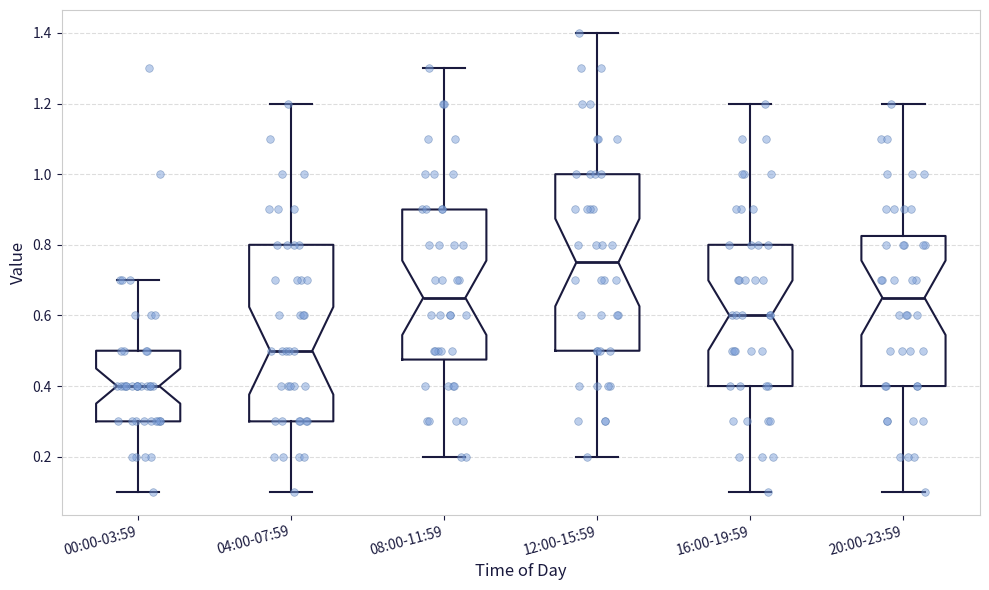

Reading left to right, transcribe this box plot: for each box, give where its median line is, the range the box spans, and where its two whiskers end, as read against the y-axis. The values are not printed on the chart, so give them approximately, as read against the axis.

00:00-03:59: median 0.40, box 0.30 to 0.50, whiskers 0.10 to 0.70
04:00-07:59: median 0.50, box 0.30 to 0.80, whiskers 0.10 to 1.20
08:00-11:59: median 0.66, box 0.48 to 0.90, whiskers 0.20 to 1.30
12:00-15:59: median 0.76, box 0.50 to 1.00, whiskers 0.20 to 1.40
16:00-19:59: median 0.60, box 0.40 to 0.80, whiskers 0.10 to 1.20
20:00-23:59: median 0.66, box 0.40 to 0.82, whiskers 0.10 to 1.20